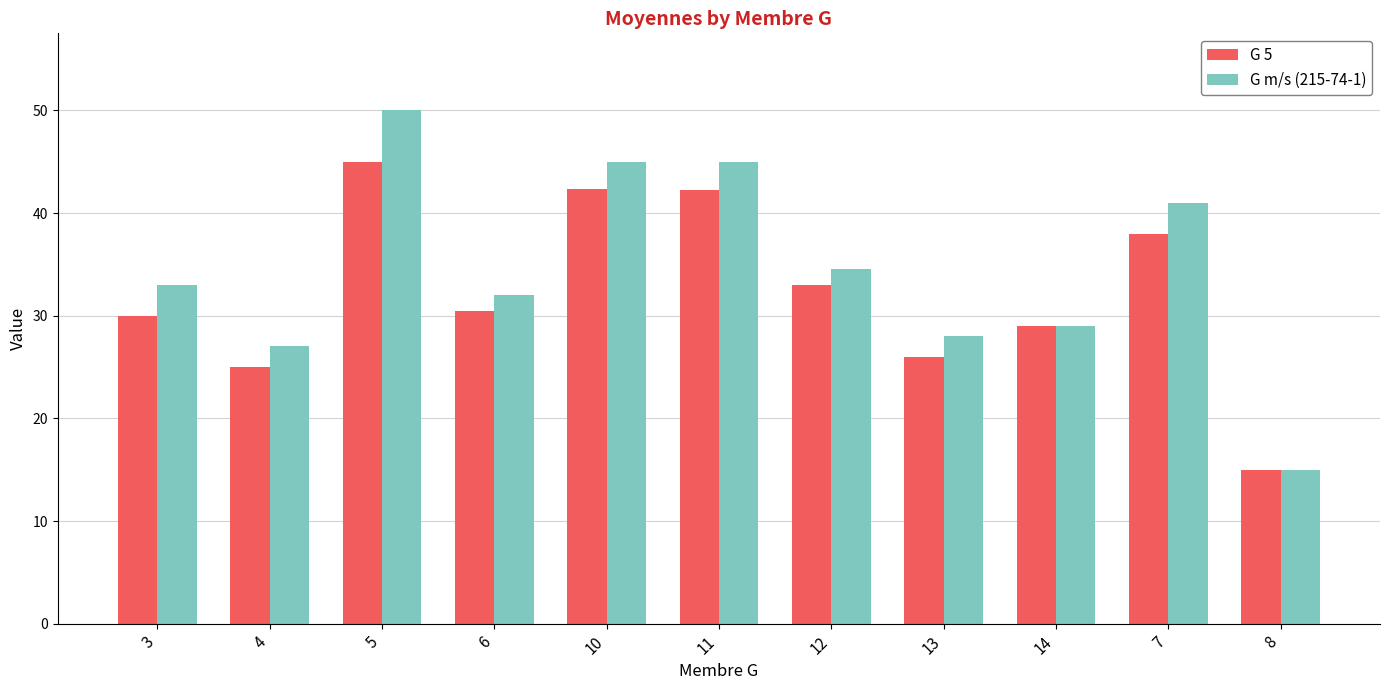

How many bars are there in each group?

2